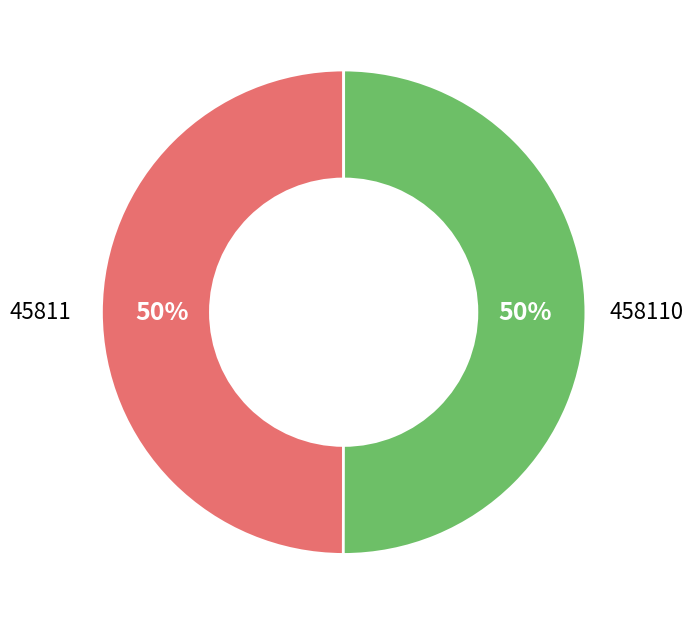

To the nearest percent, what is the average slice percentage?

50%